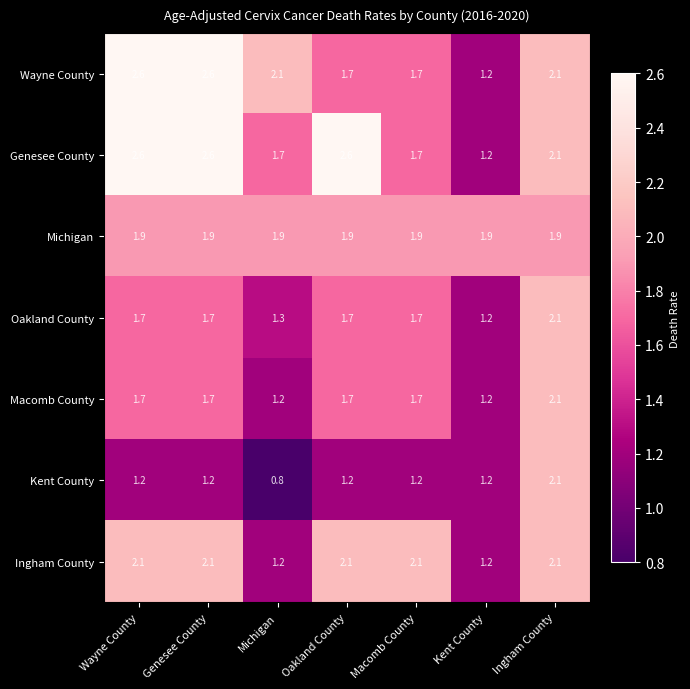

Which category has the lowest value in the Oakland County series?

Kent County